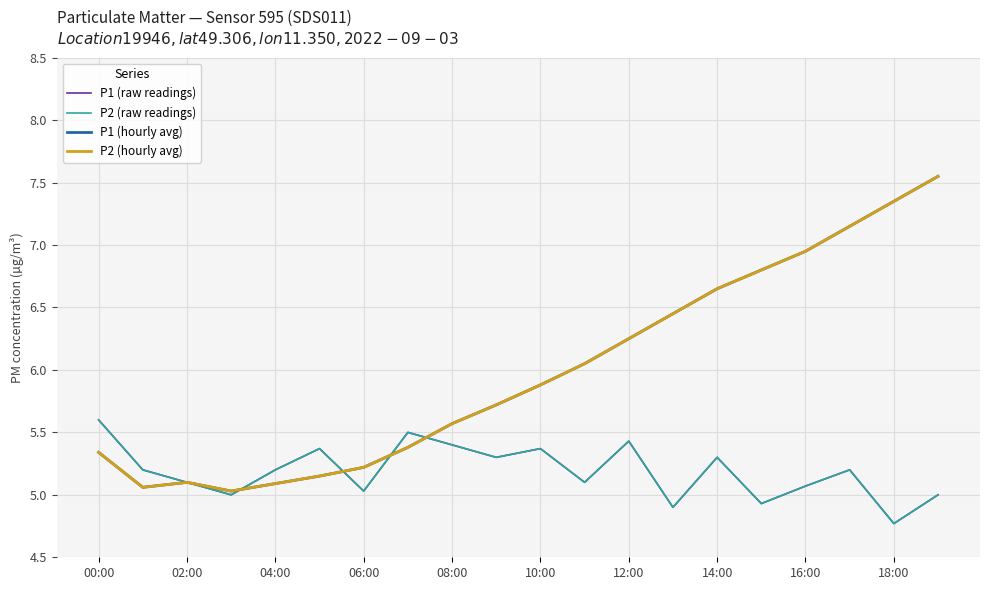

How many interior local valleys does the P1 (hourly avg) series have?

2